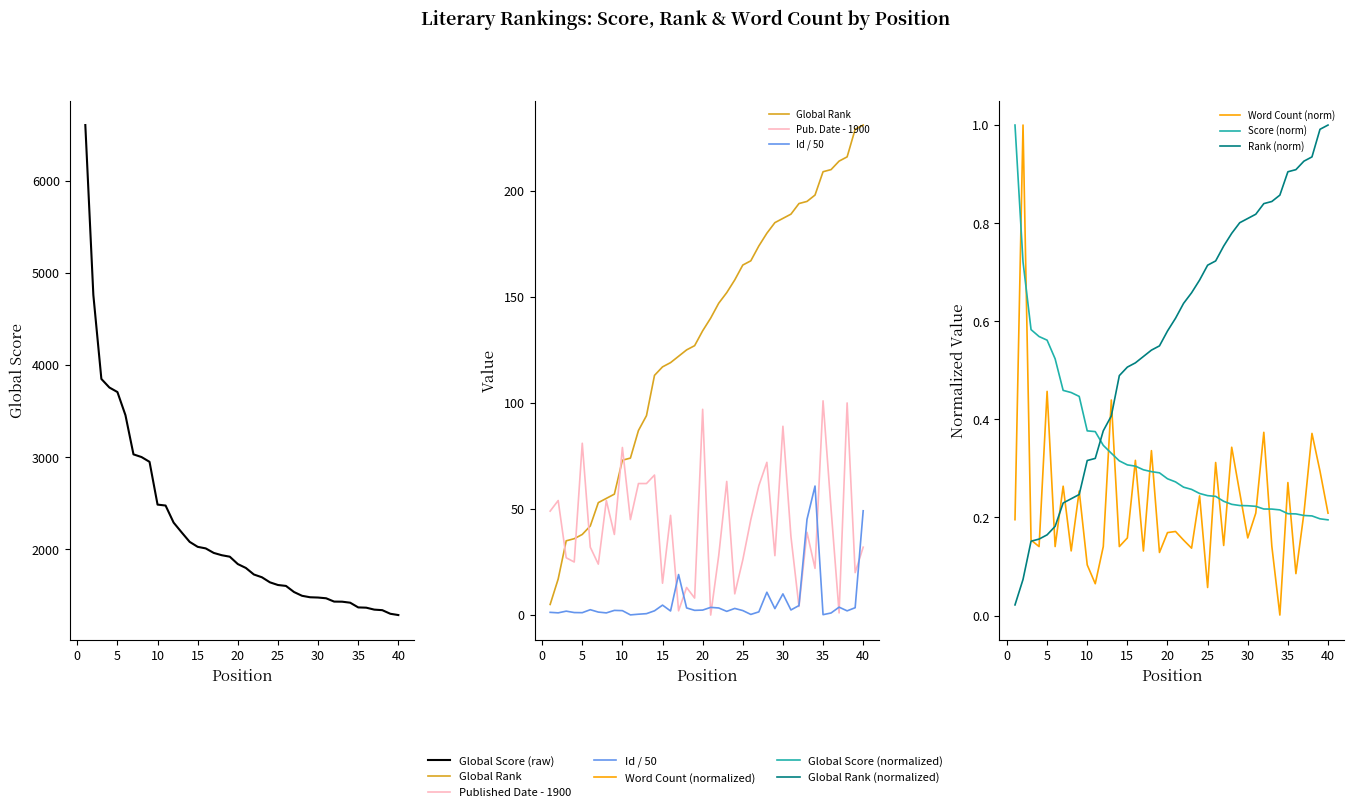

What is the spread (max minus min) of values at 6?

3455.9